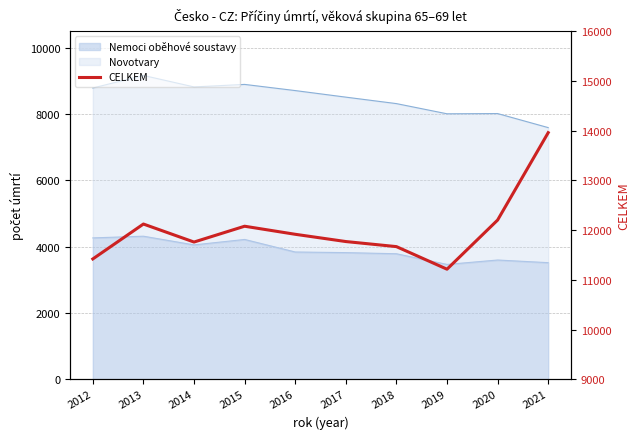

Reading left to right, extract all data points from this chart.

2012=11422	2013=12124	2014=11762	2015=12080	2016=11918	2017=11772	2018=11670	2019=11216	2020=12204	2021=13961